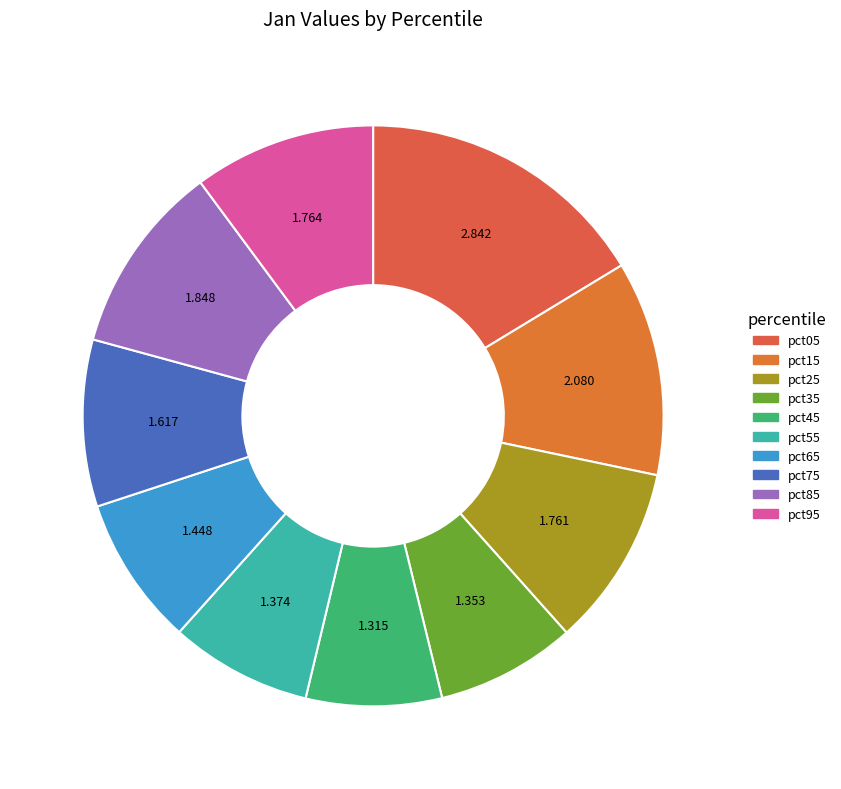

What is the smallest slice in the pie chart?

pct45